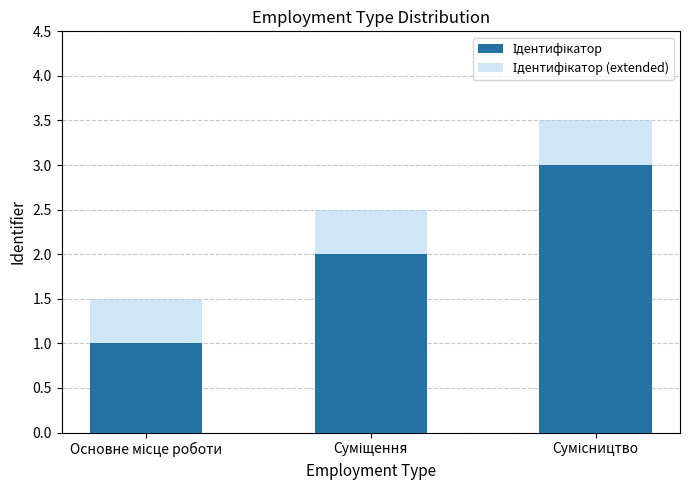

Reading right to left, list all the values displayed in this chart.

Ідентифікатор: 3.0	2.0	1.0
Ідентифікатор (extended): 3.5	2.5	1.5